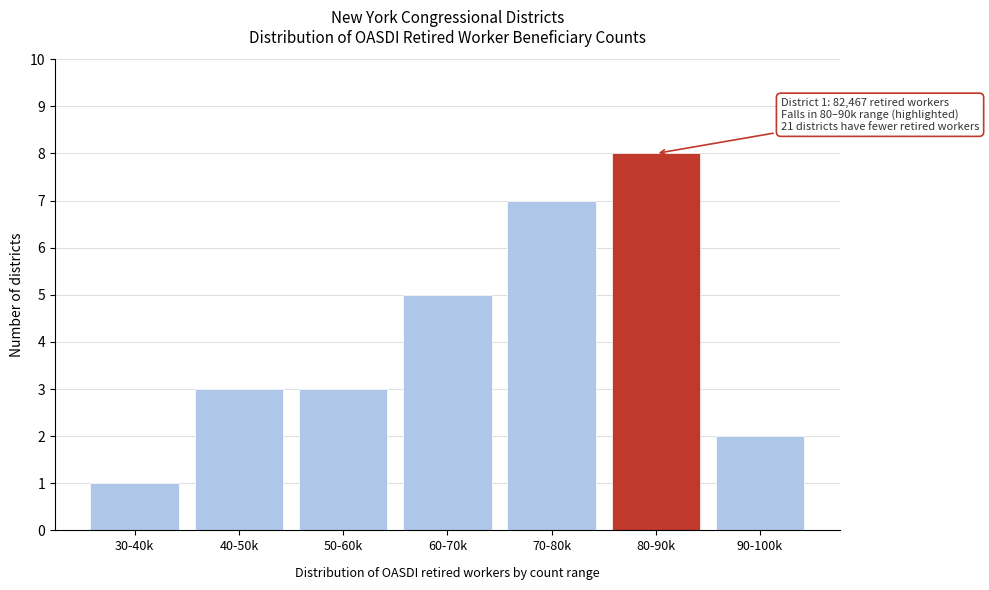

Reading right to left, extract all data points from this chart.

90-100k=2	80-90k=8	70-80k=7	60-70k=5	50-60k=3	40-50k=3	30-40k=1